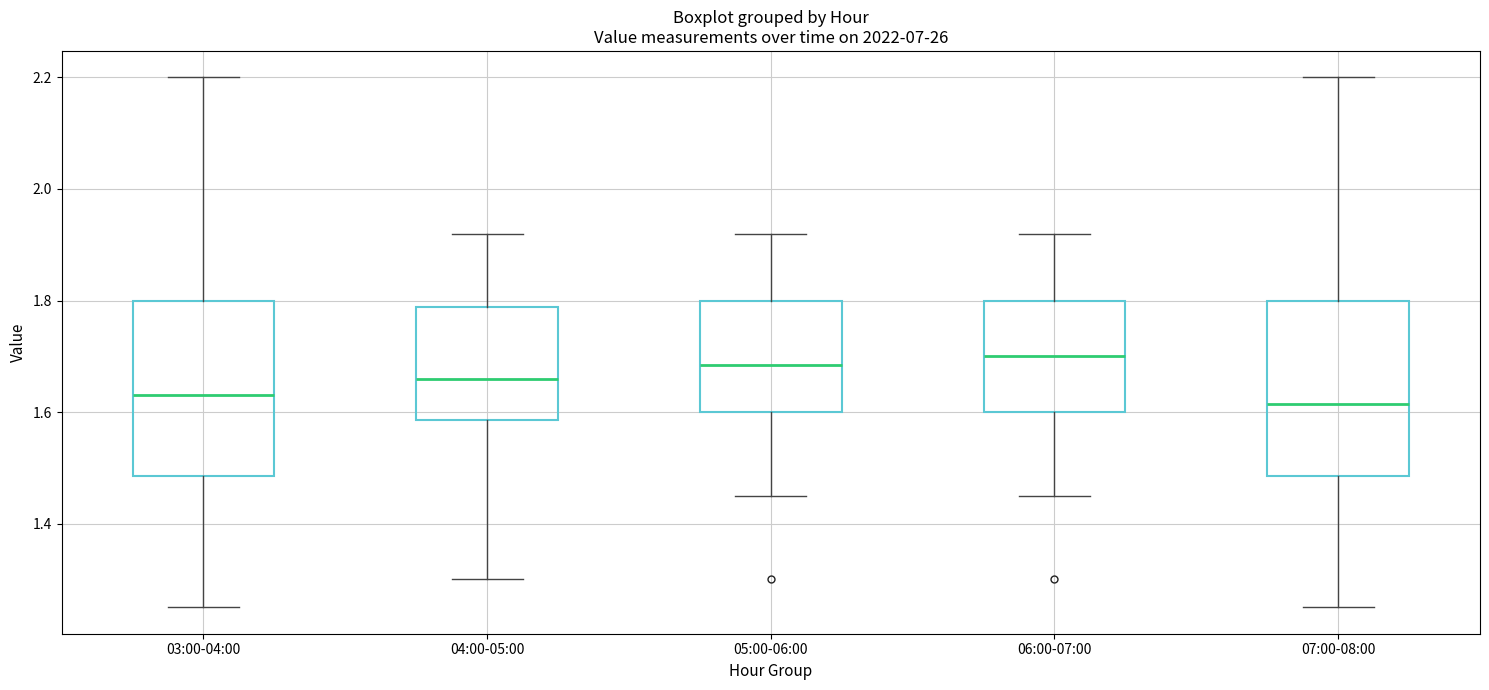

Where does the median line of the box for 03:00-04:00 sit on the y-axis? The values are not printed on the chart, so give them approximately, as read against the axis.

1.64